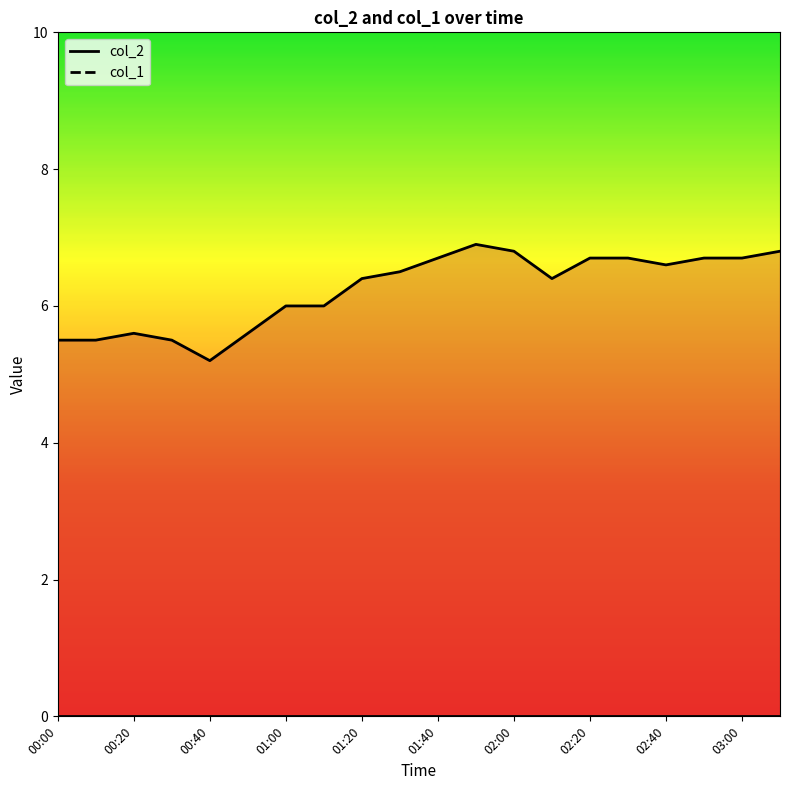

Rank the series by their average value, from lowest to highest.

col_2, col_1